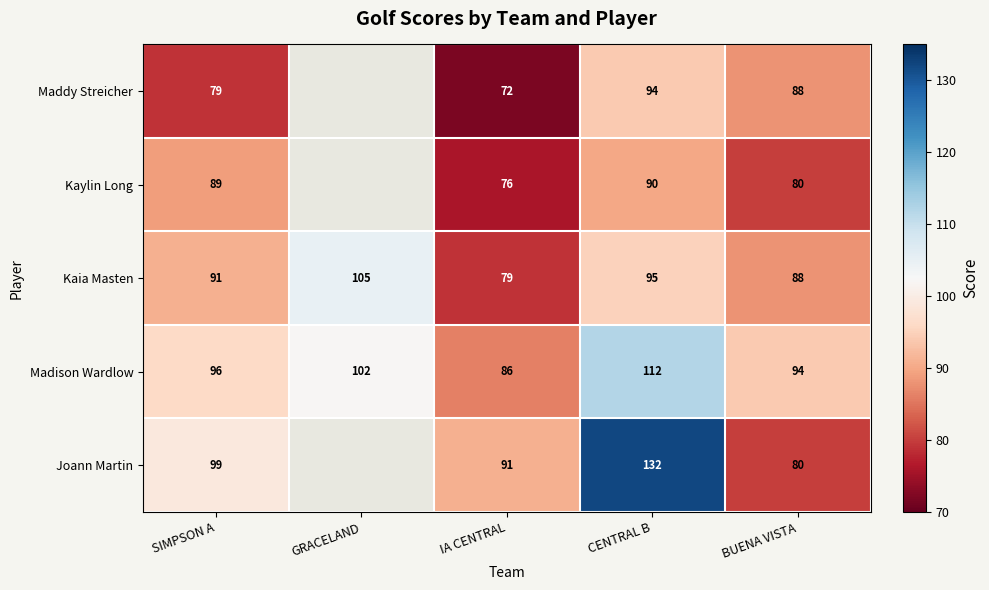

What is the minimum value for Kaia Masten?

79